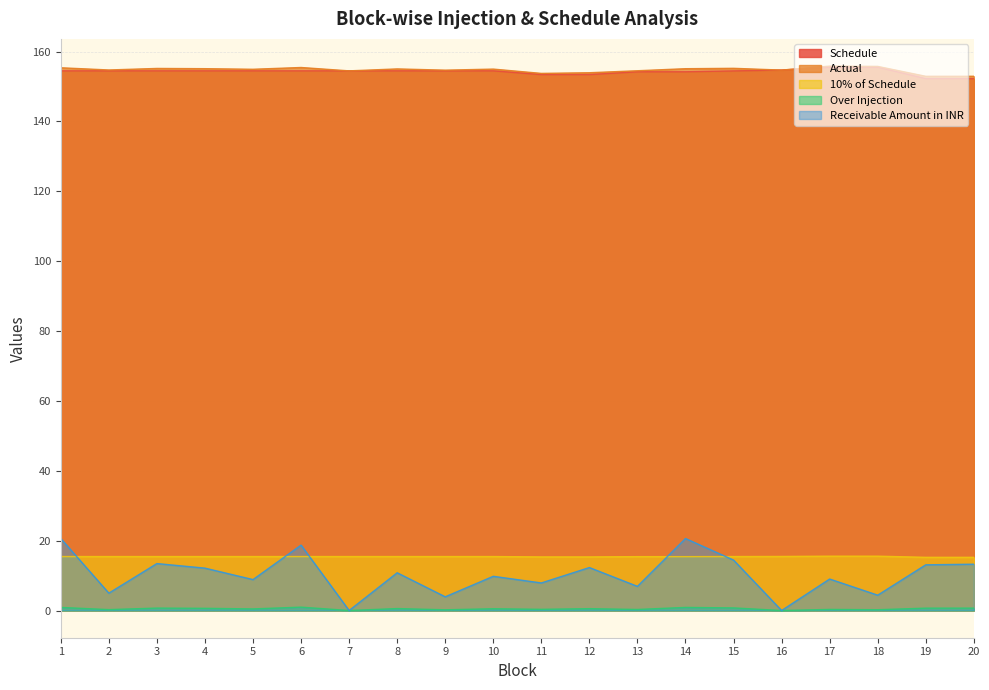

How many values in Over Injection are above zero?

18